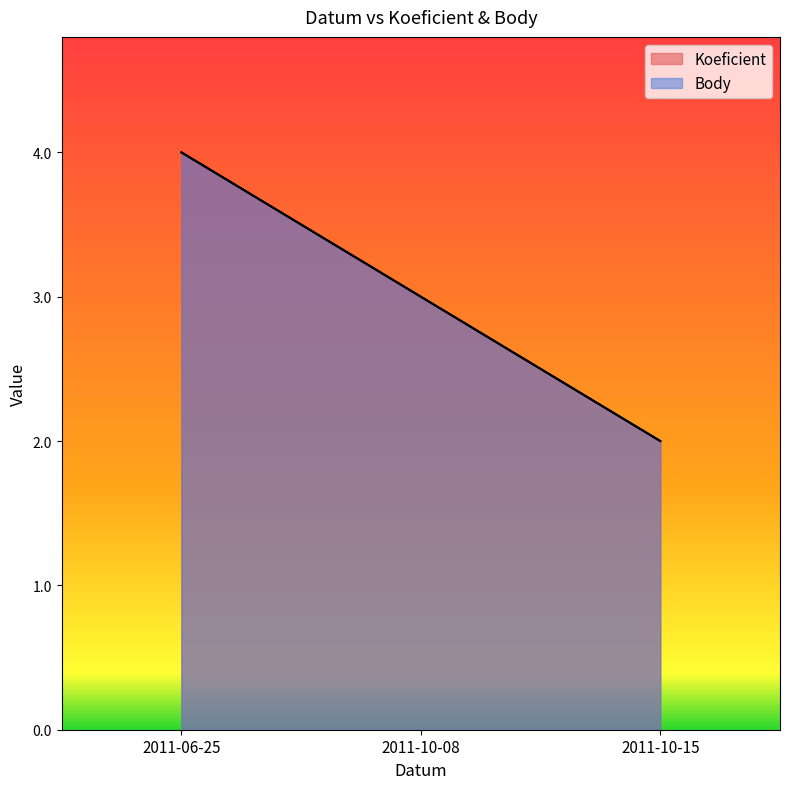

At which category is the sum across all series the highest?

2011-06-25